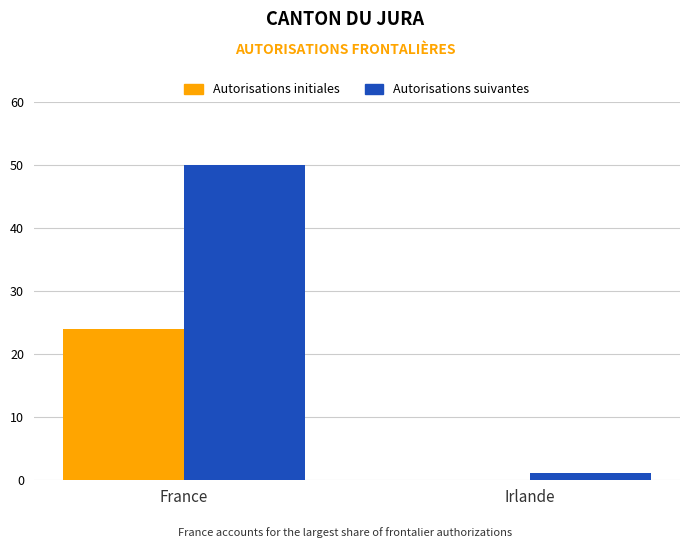

Which label corresponds to the largest value in the chart?

France